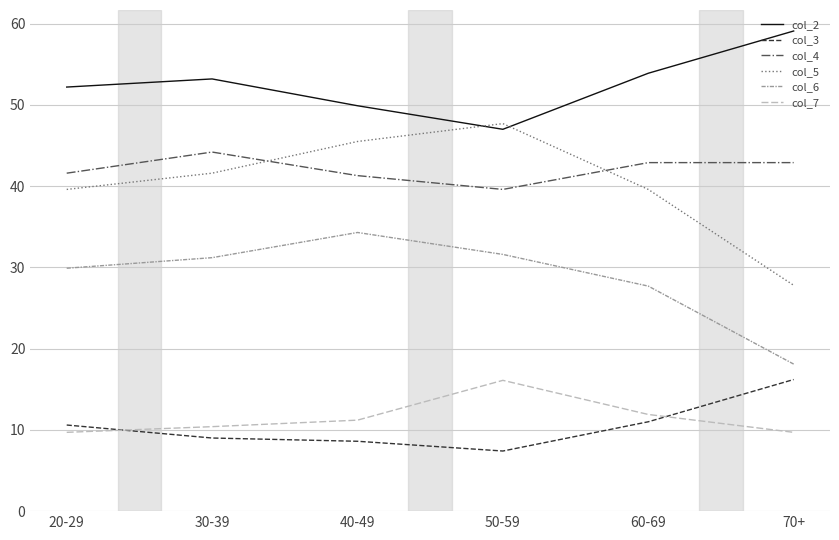

Reading right to left, list all the values displayed in this chart.

col_2: 70+=59.1	60-69=53.9	50-59=47.0	40-49=49.9	30-39=53.2	20-29=52.2
col_3: 70+=16.2	60-69=11.0	50-59=7.4	40-49=8.6	30-39=9.0	20-29=10.6
col_4: 70+=42.9	60-69=42.9	50-59=39.6	40-49=41.3	30-39=44.2	20-29=41.6
col_5: 70+=27.8	60-69=39.6	50-59=47.7	40-49=45.5	30-39=41.6	20-29=39.6
col_6: 70+=18.1	60-69=27.7	50-59=31.6	40-49=34.3	30-39=31.2	20-29=29.9
col_7: 70+=9.7	60-69=11.9	50-59=16.1	40-49=11.2	30-39=10.4	20-29=9.7